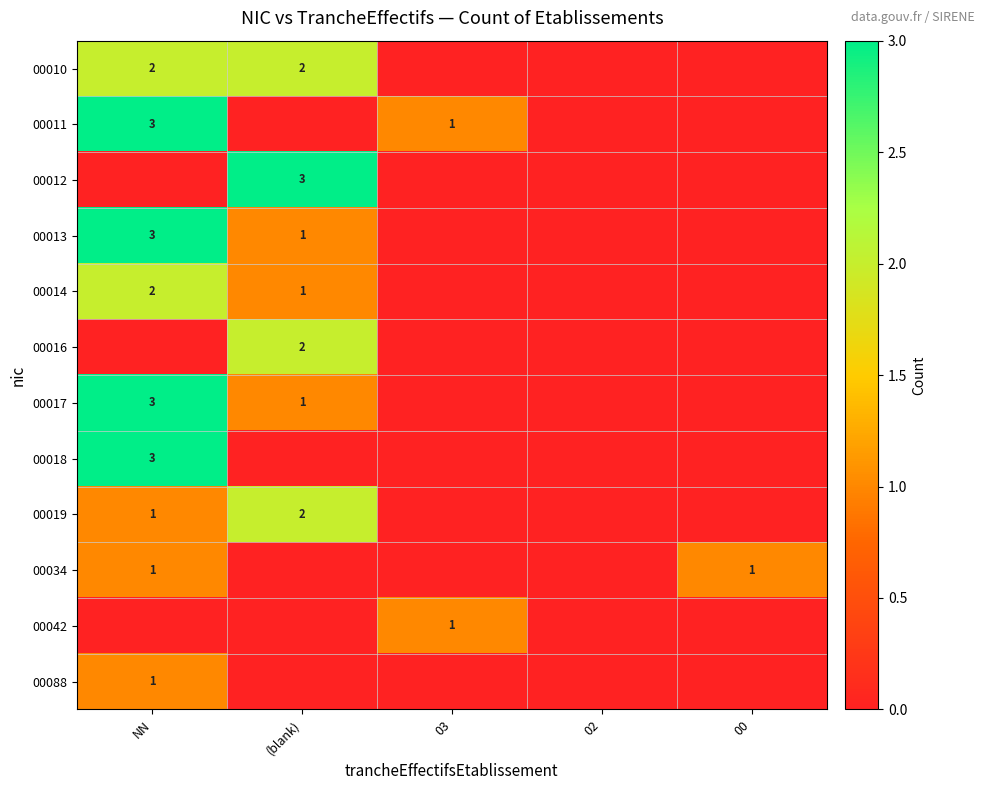

How many categories are shown in the chart?

5